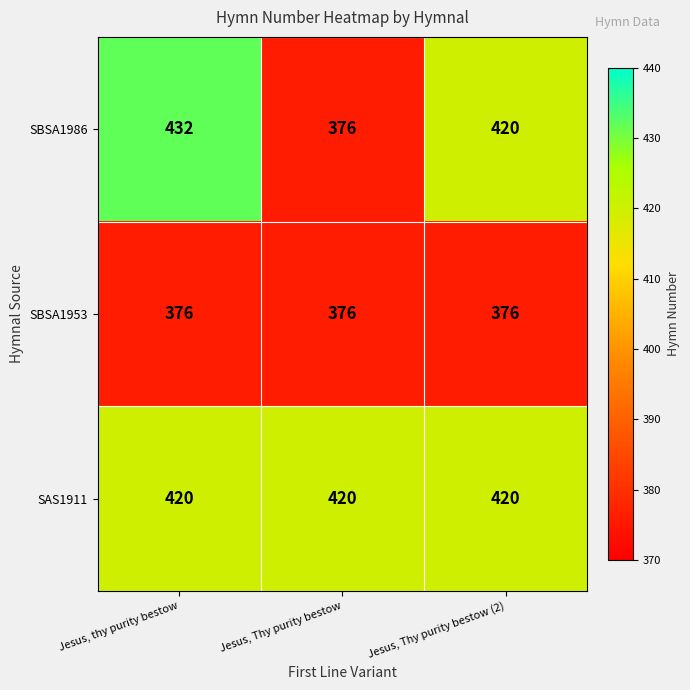

What is the smallest value displayed?

376